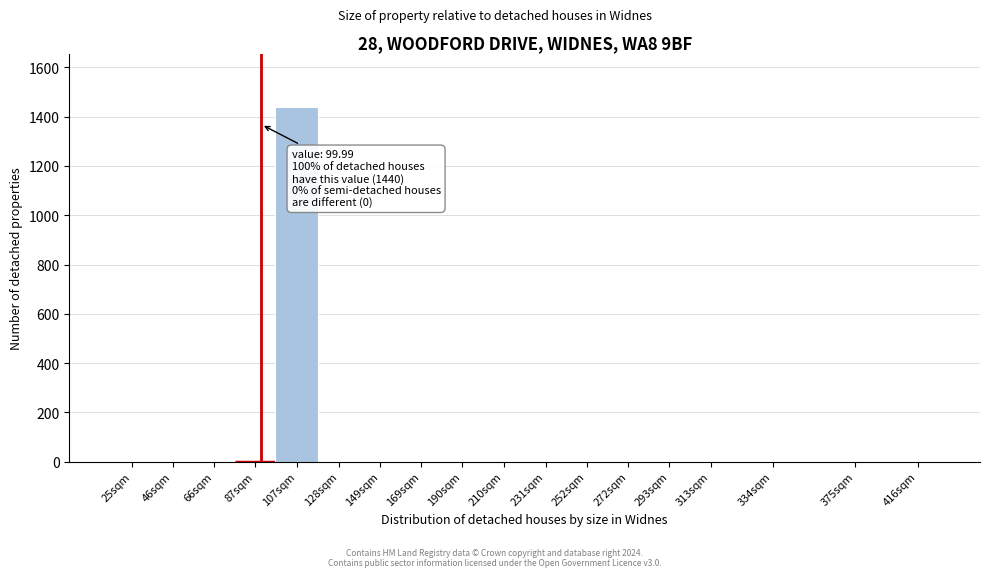

Reading left to right, extract all data points from this chart.

25sqm=0	46sqm=0	66sqm=0	87sqm=0	107sqm=1440	128sqm=0	149sqm=0	169sqm=0	190sqm=0	210sqm=0	231sqm=0	252sqm=0	272sqm=0	293sqm=0	313sqm=0	334sqm=0	375sqm=0	416sqm=0